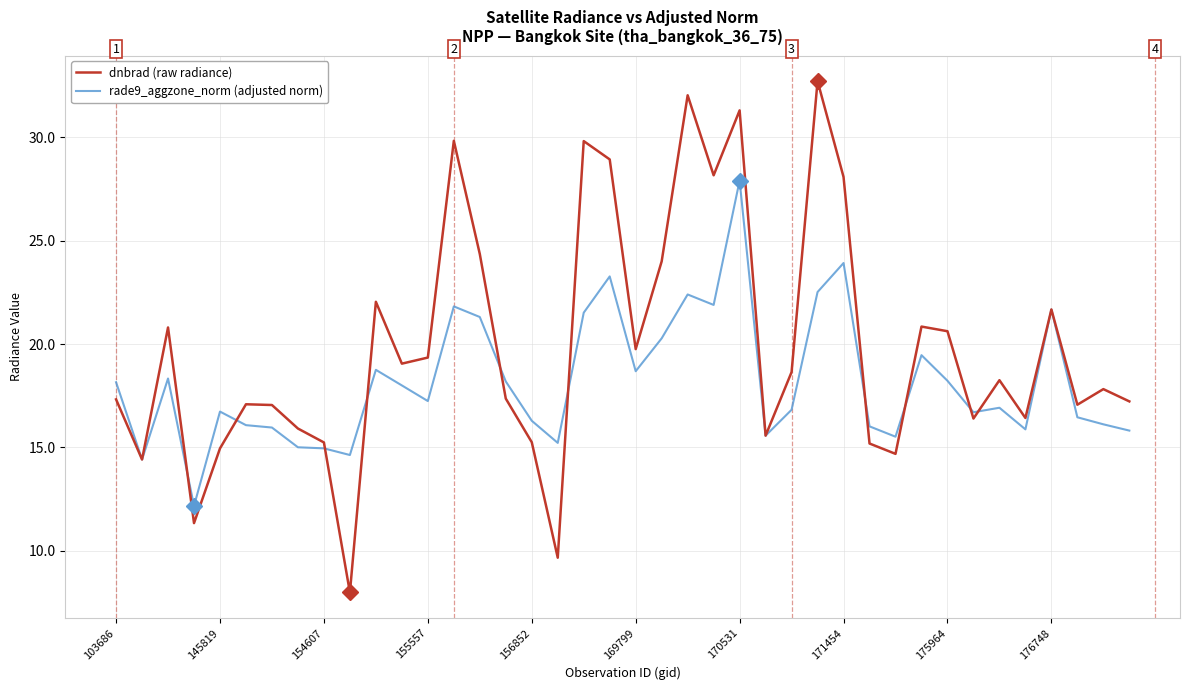

Which series has the largest total across all categories?

dnbrad (raw radiance)